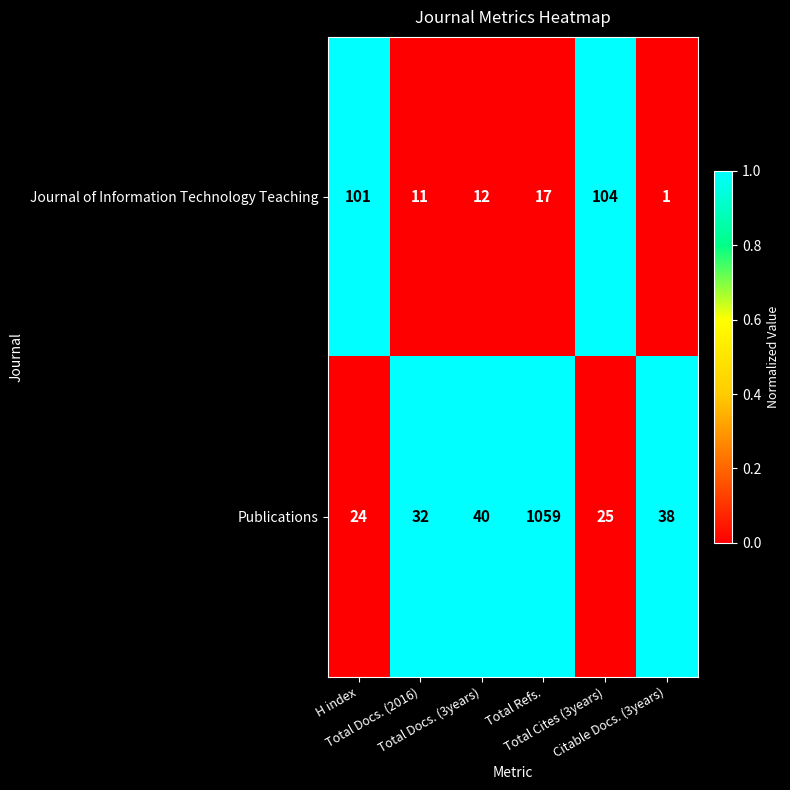

Rank the series at Citable Docs. (3years) from highest to lowest value.

Publications, Journal of Information Technology Teaching